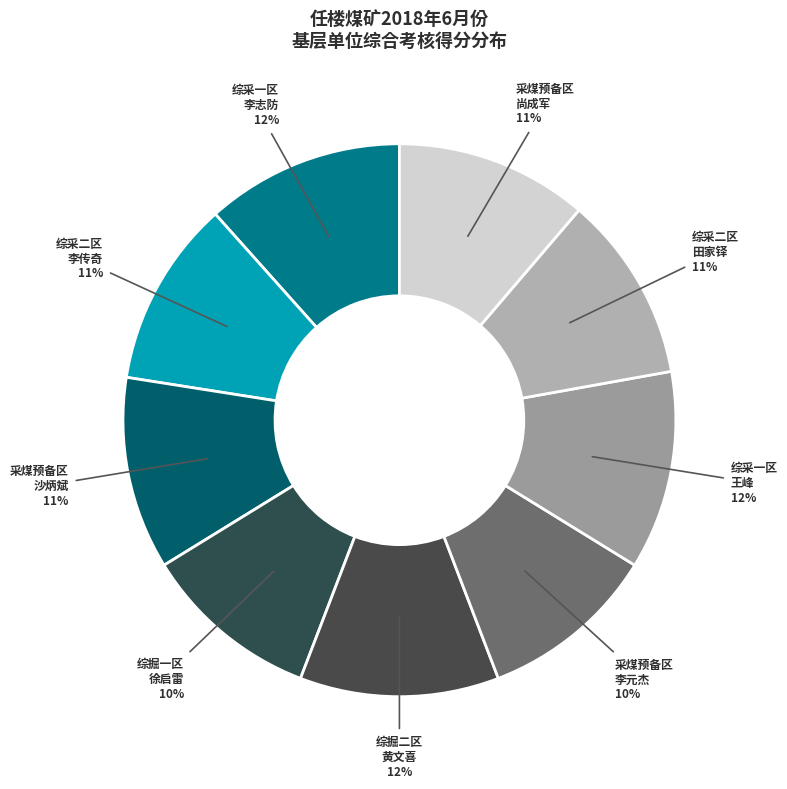

What percentage is the 综掘一区 徐启雷 slice, to the nearest percent?

10%